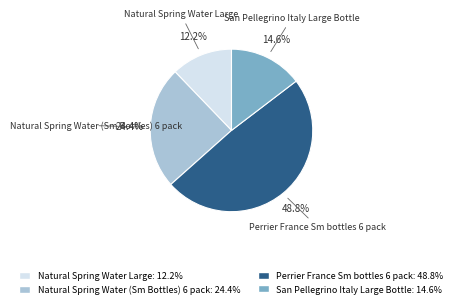

What percentage is the Perrier France Sm bottles 6 pack slice, to the nearest percent?

49%